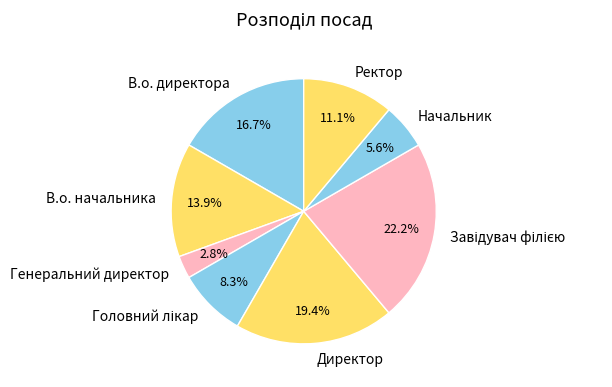

What is the ratio of the value at Директор to the value at В.о. начальника?

1.4